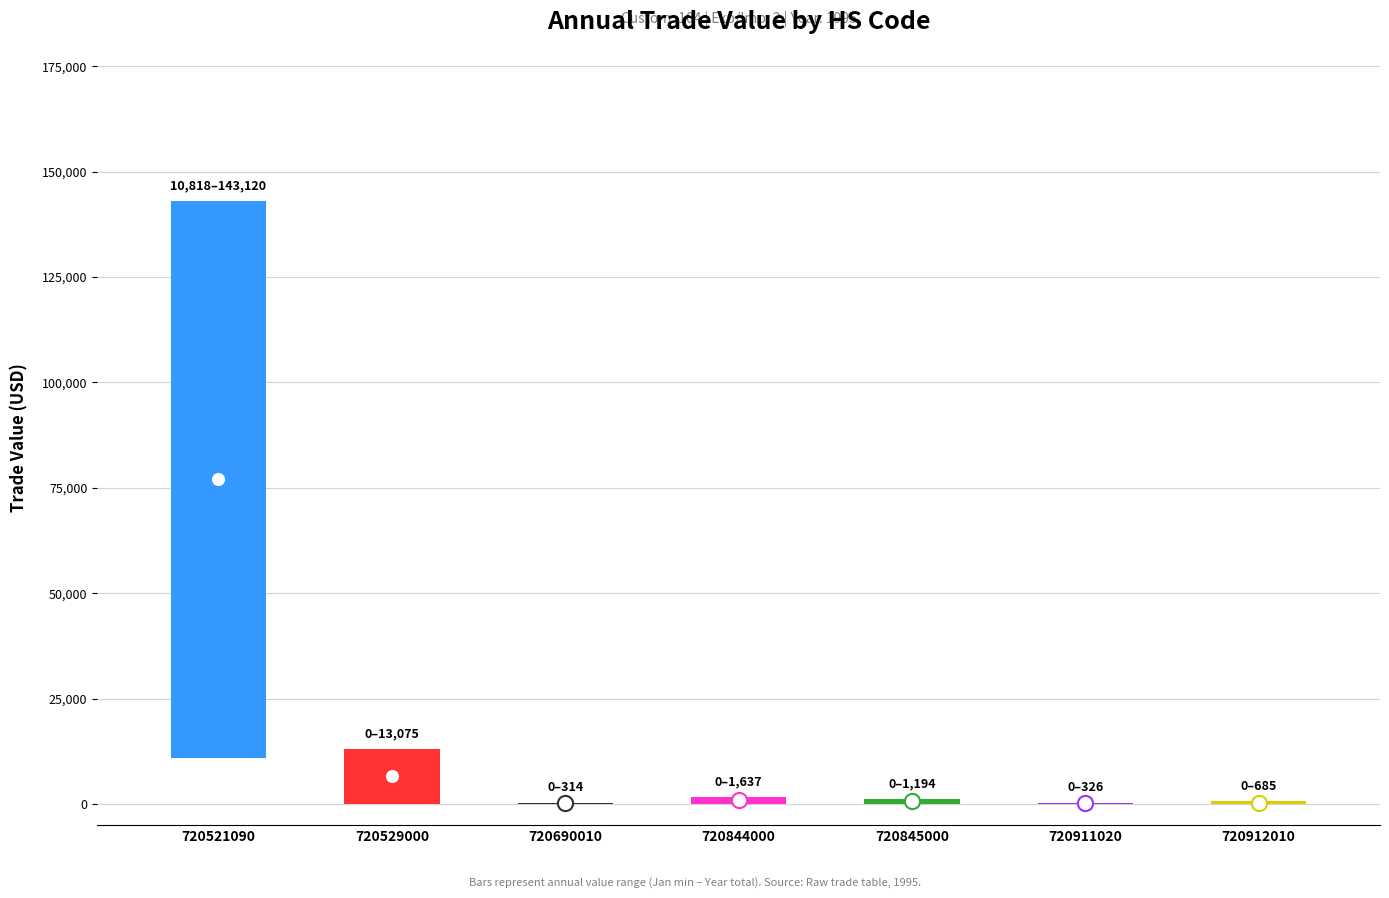

Which series contains the lowest Y value?

Value-Jan